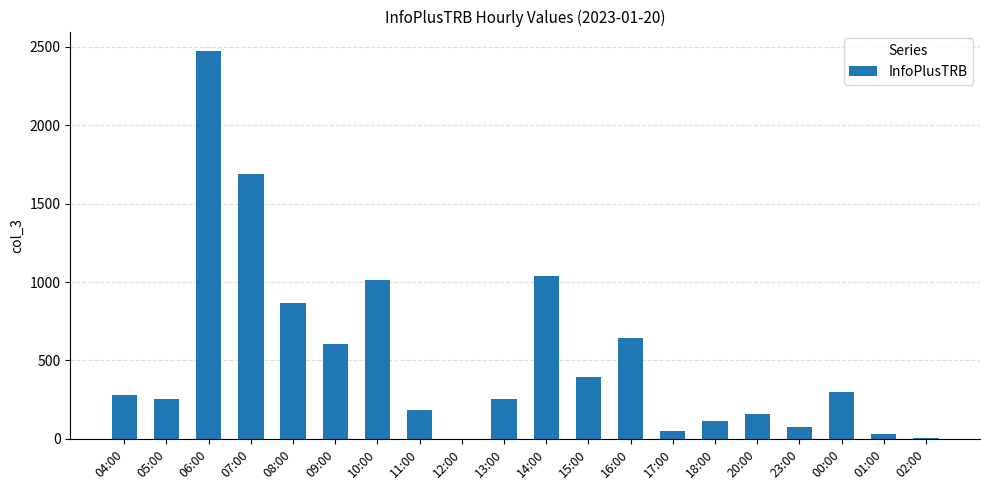

Which has a higher value, 11:00 or 13:00?

13:00